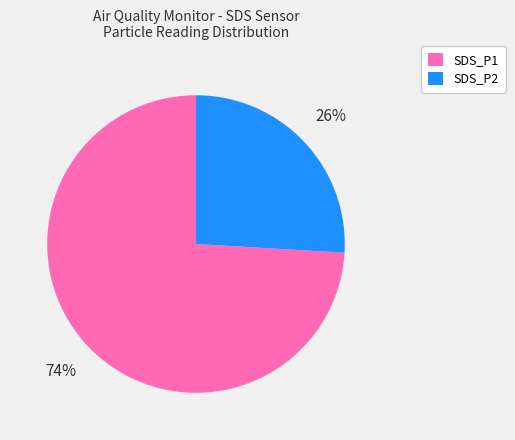

Which has a higher value, SDS_P2 or SDS_P1?

SDS_P1